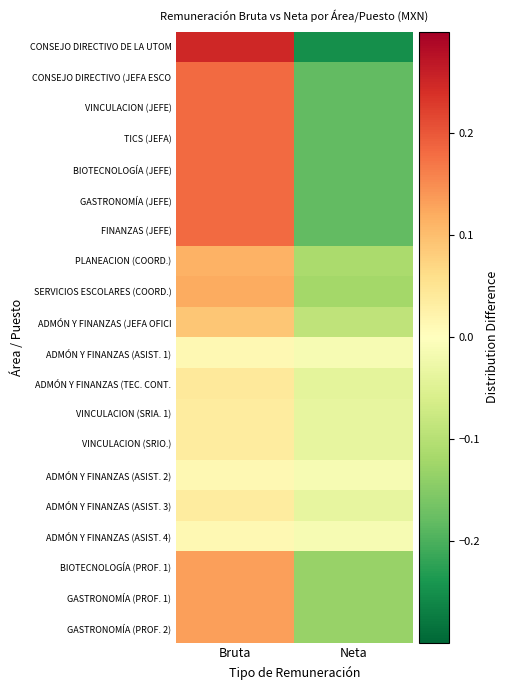

What is the spread (max minus min) of values at Bruta?

0.2